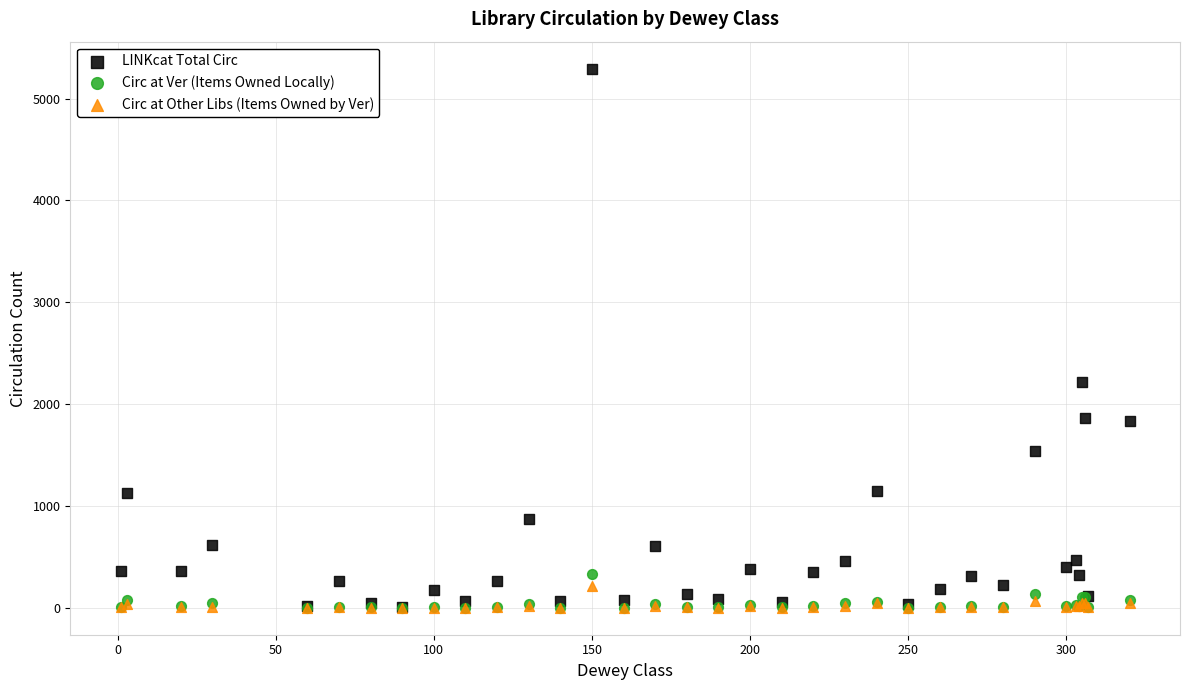

In the LINKcat Total Circ series, what Y value is closest to 2652?

2222